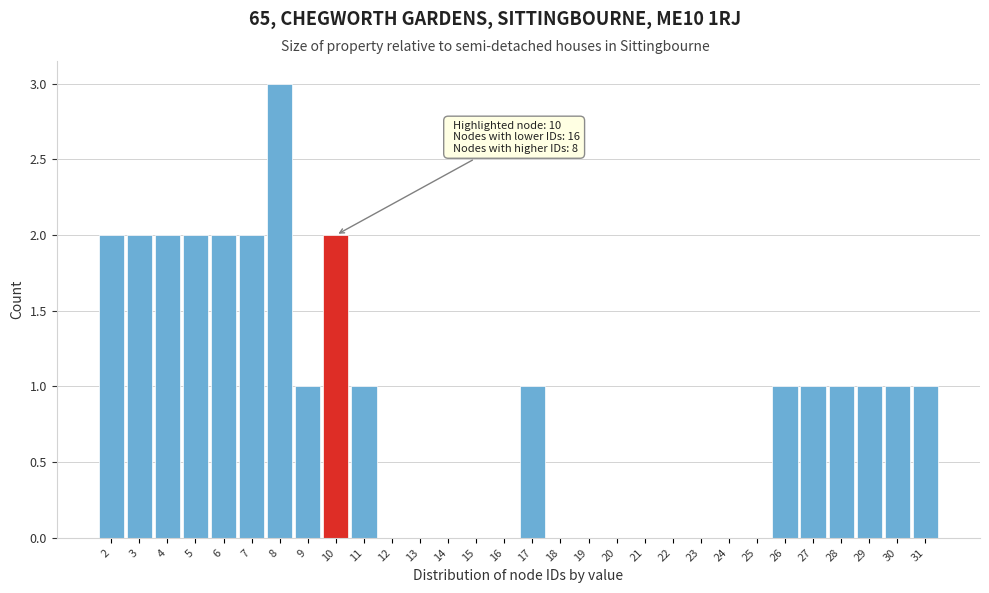

Which range on the x-axis has the tallest bar?

7.5 to 8.5